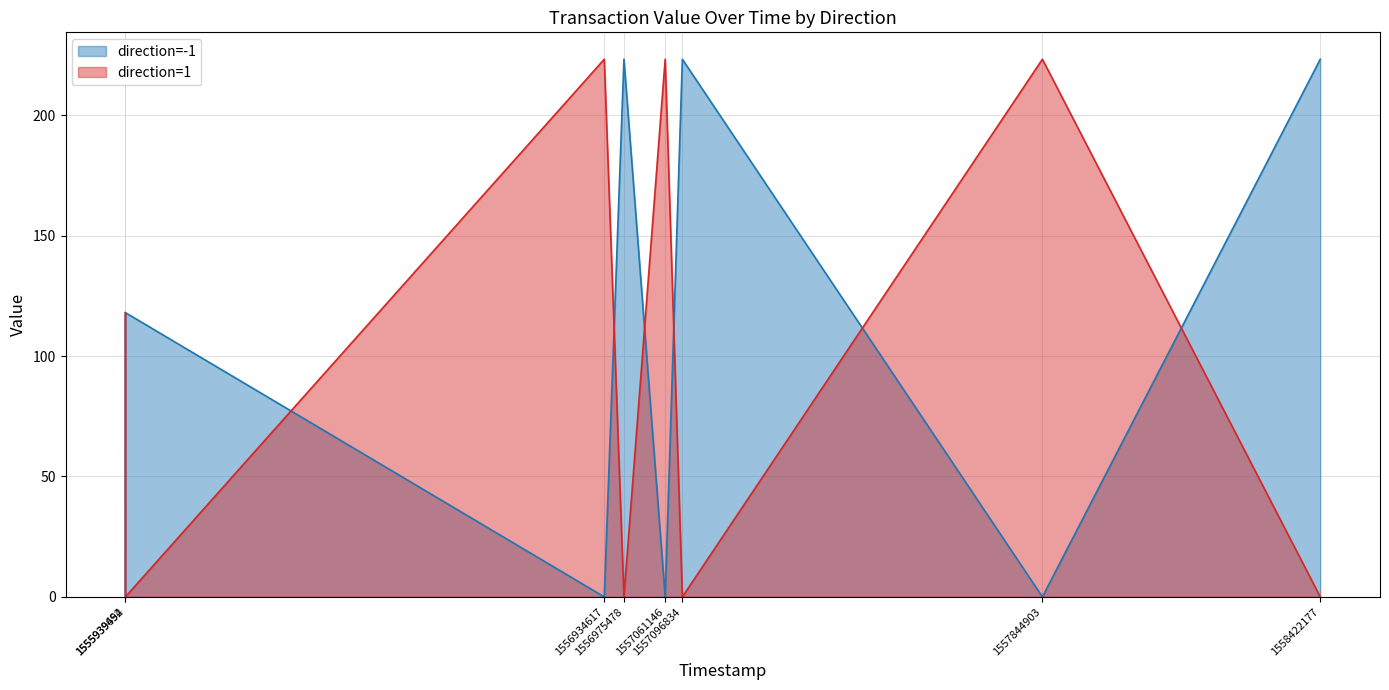

What is the approximate value of direction=1 at 1557844903?

223.2